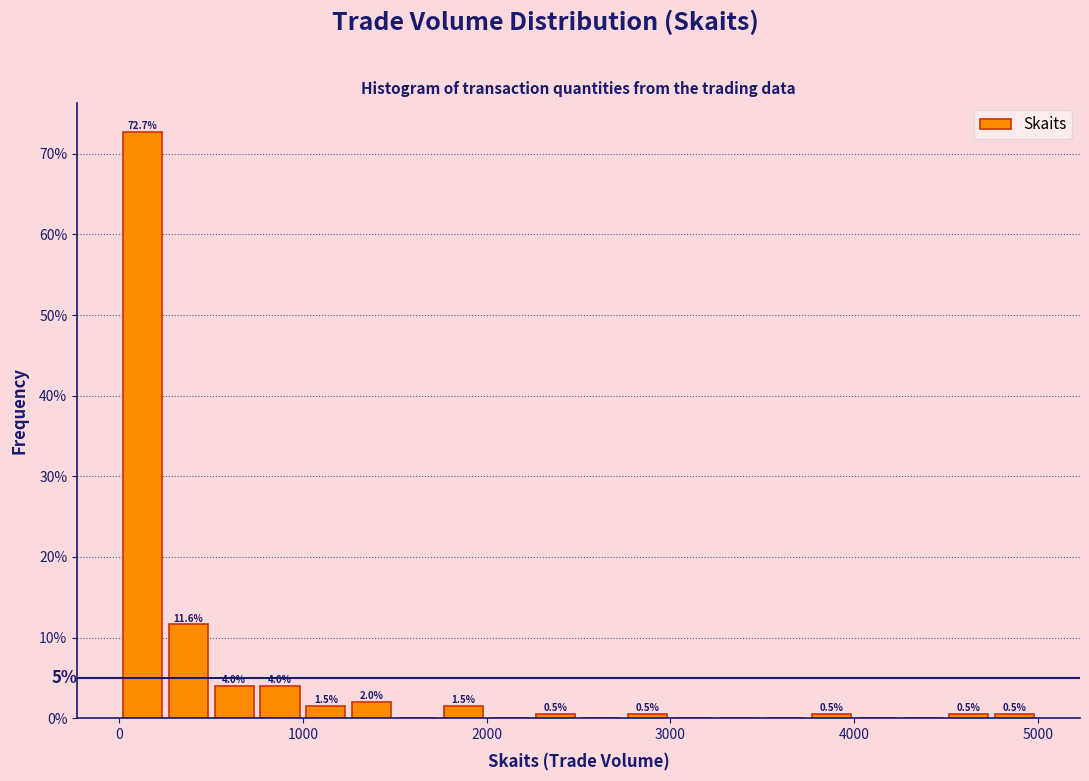

Around what value on the x-axis is the tallest bar? Give the approximate position of its centre, as read against the axis.

100